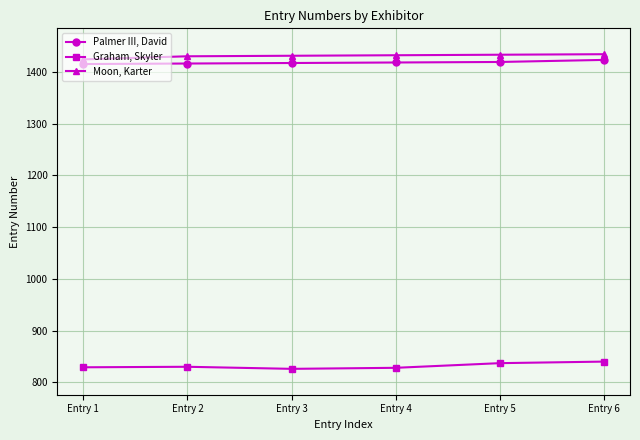

How many lines are shown in the chart?

3